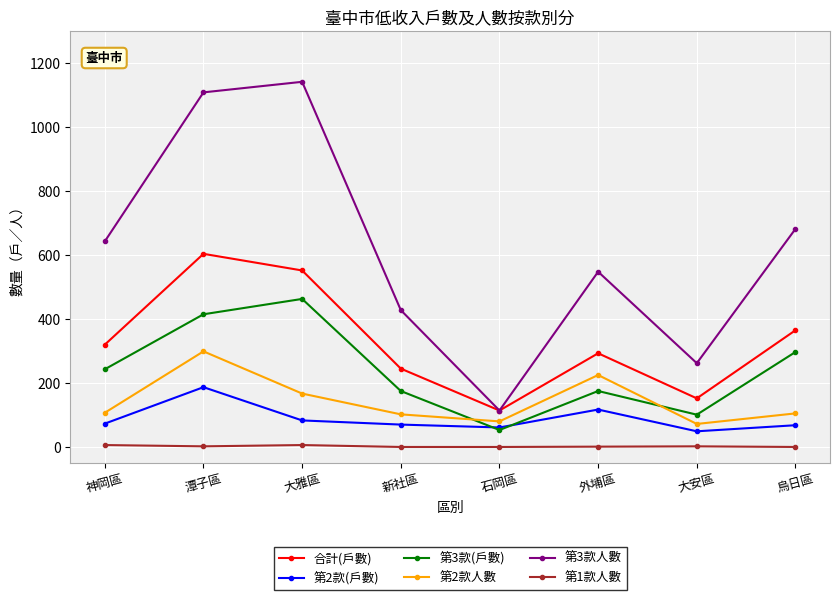

What is the difference between the highest and lowest values at 神岡區?

637